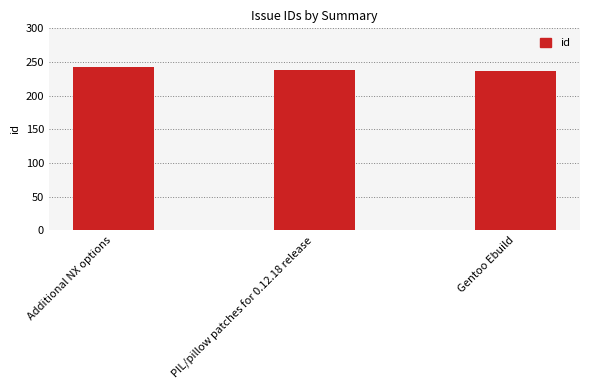

What is the difference between the second highest and minimum values?

1